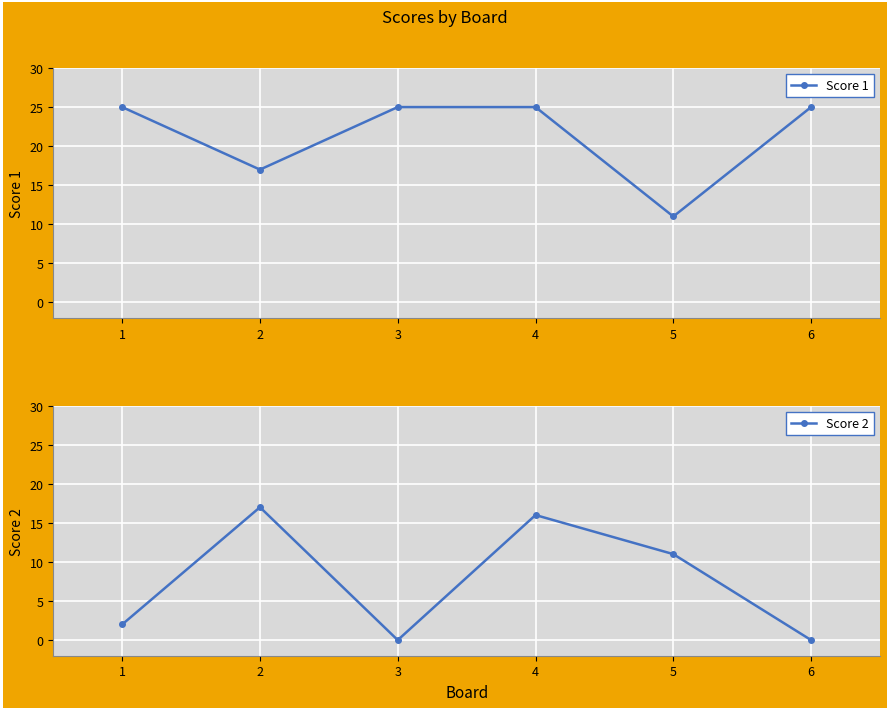

Reading left to right, what are all the values shown in this chart?

Score 1: 25	17	25	25	11	25
Score 2: 2	17	0	16	11	0